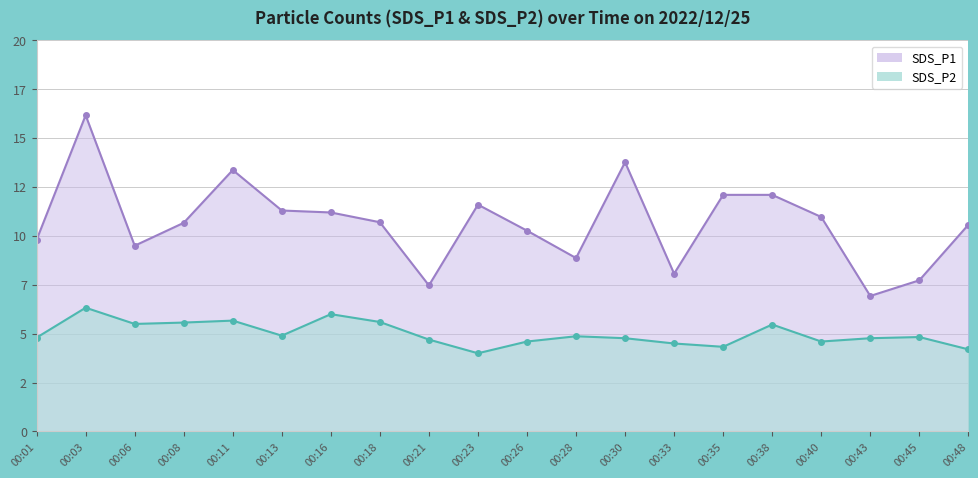

What are all the series names shown in the legend?

SDS_P1, SDS_P2